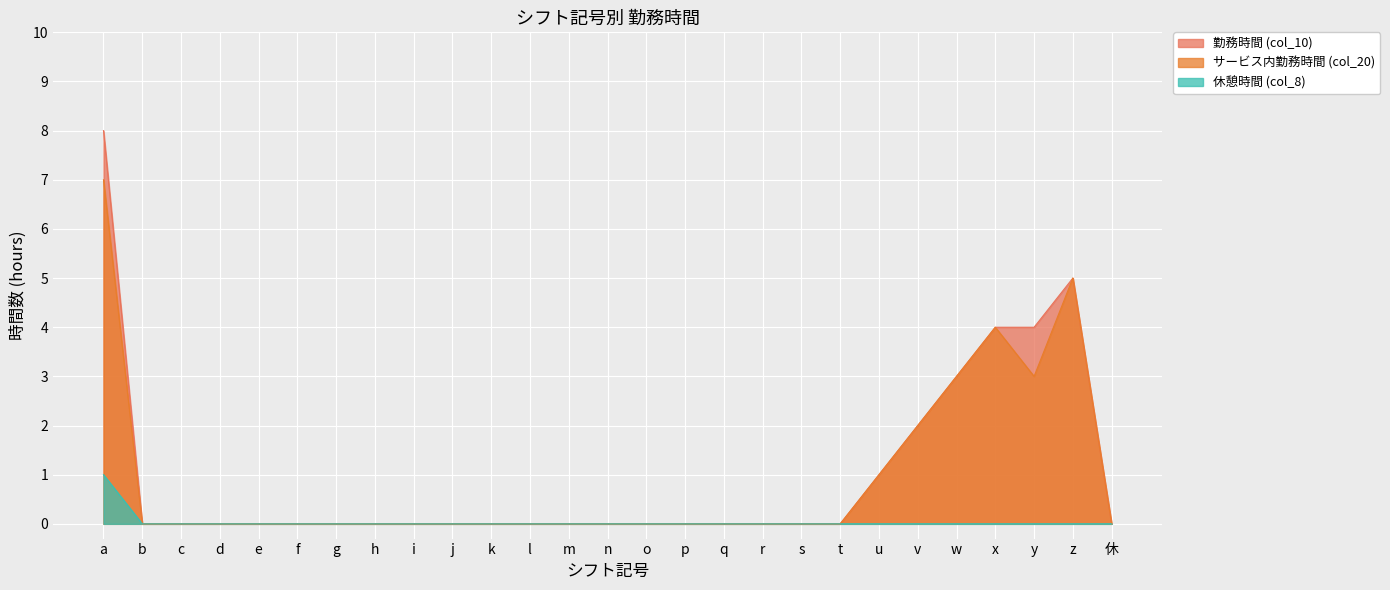

What is the greatest value displayed?

8